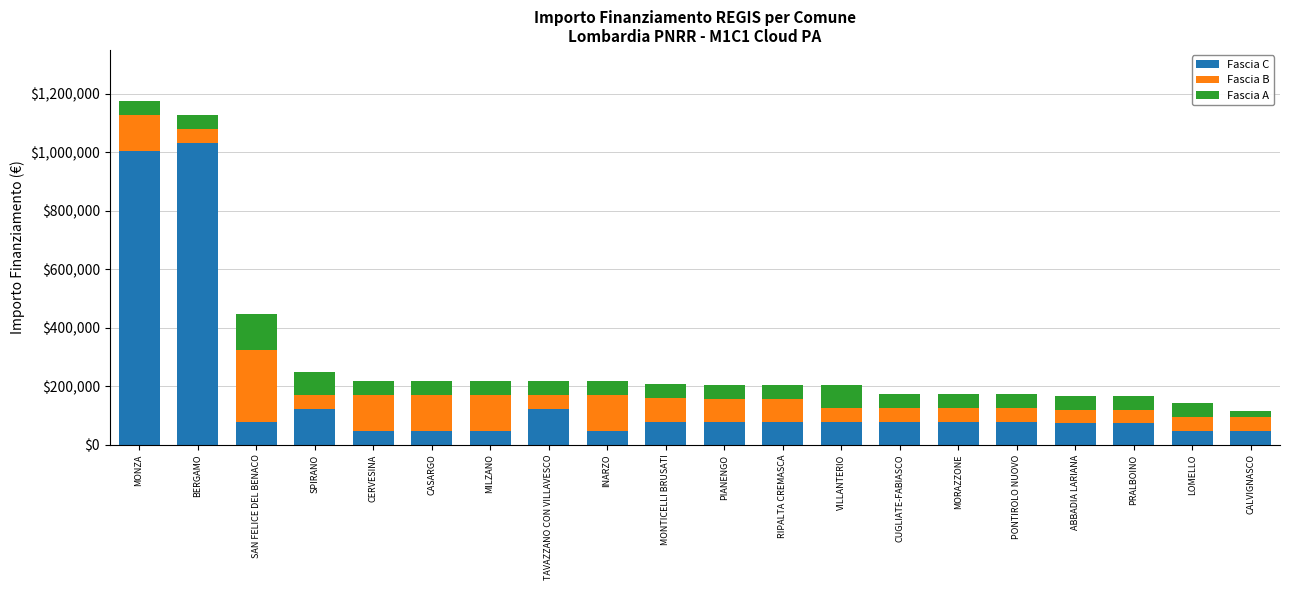

What is the approximate value of Fascia C at BERGAMO, to the nearest 100?

1031600